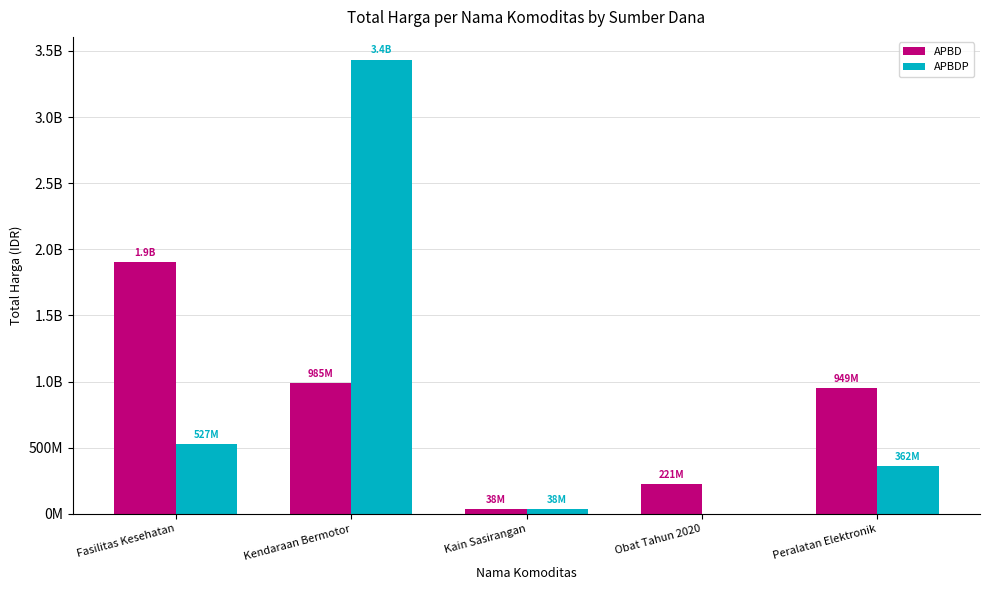

Are the bars horizontal?

No